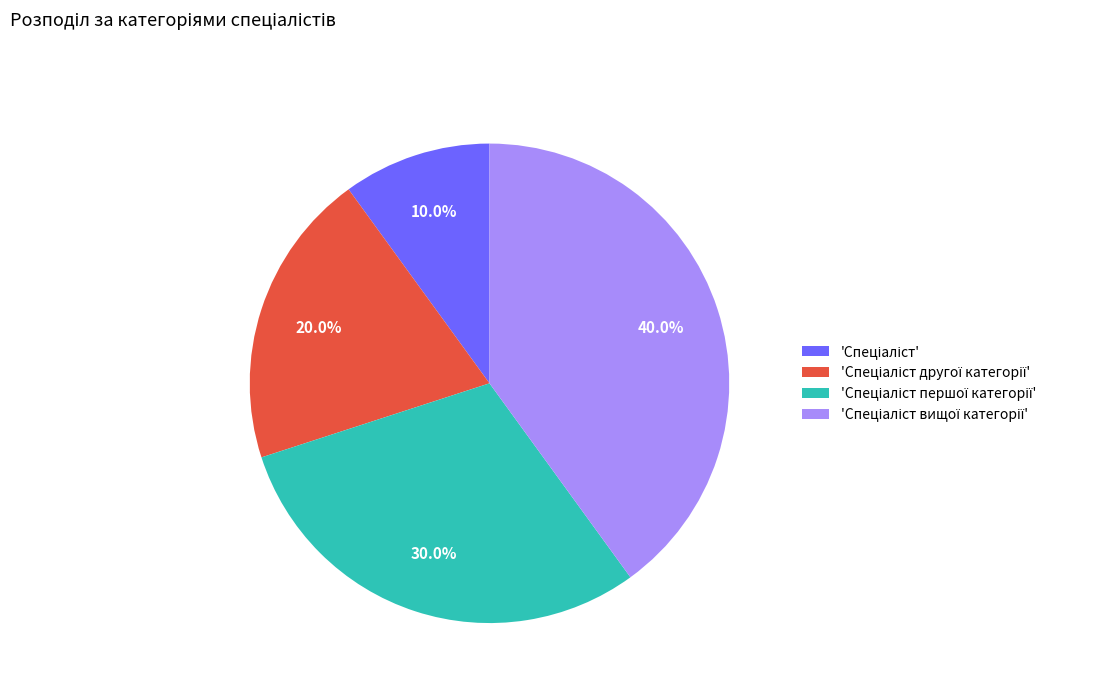

Count the number of slices in the pie.

4